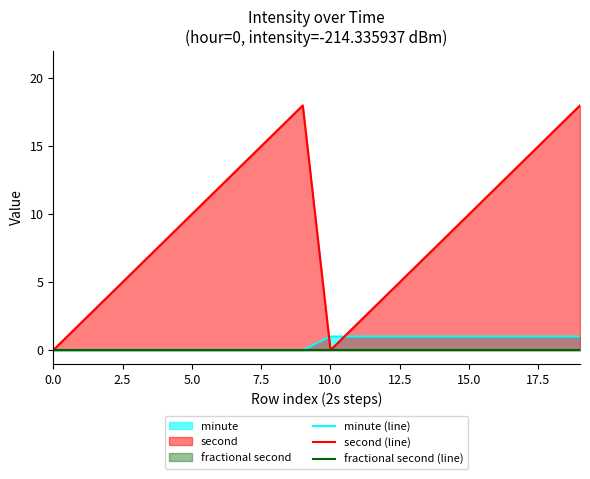

How many values in minute (line) are above zero?

10